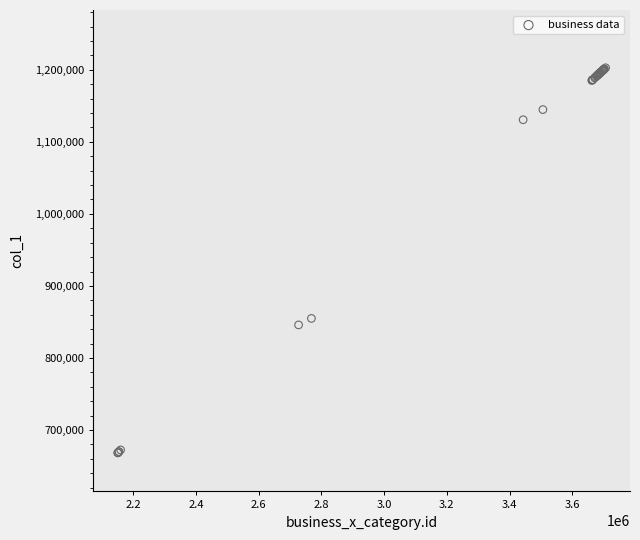

What Y value in the scatter plot is closest to 935505?

854855